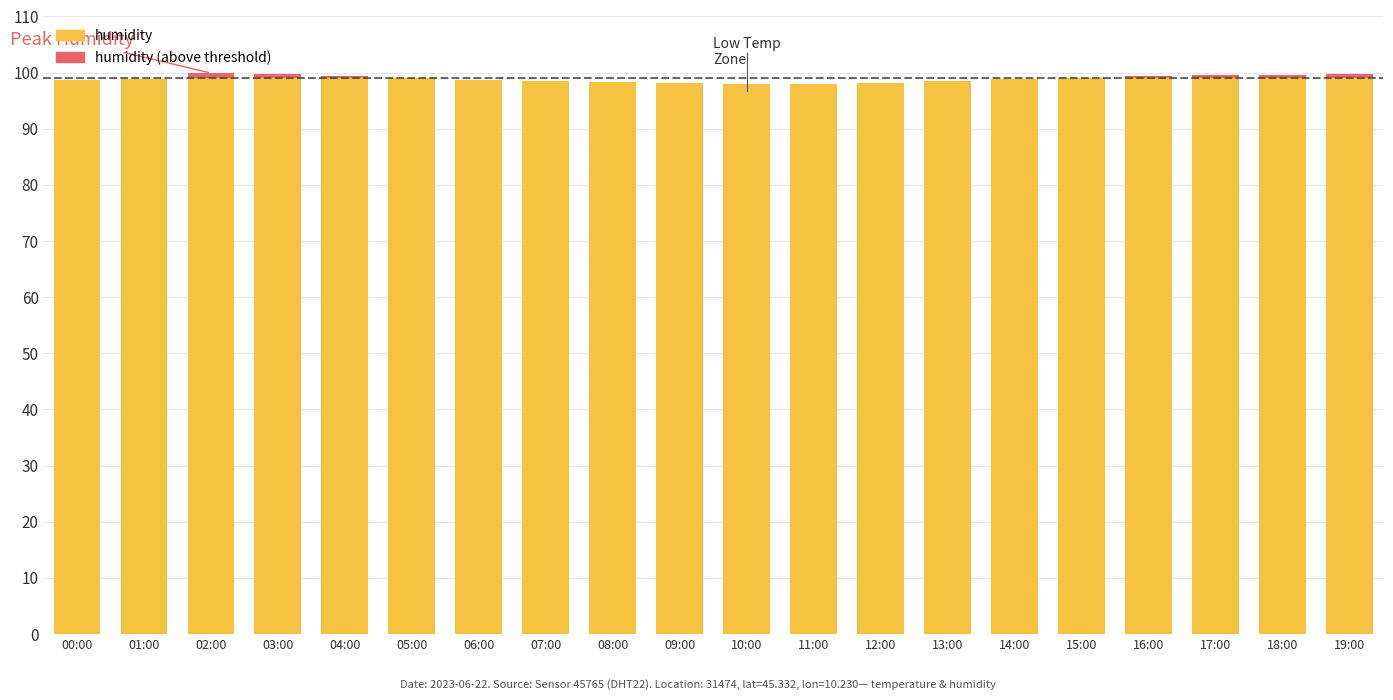

What is the spread (max minus min) of values at 02:00?

98.1